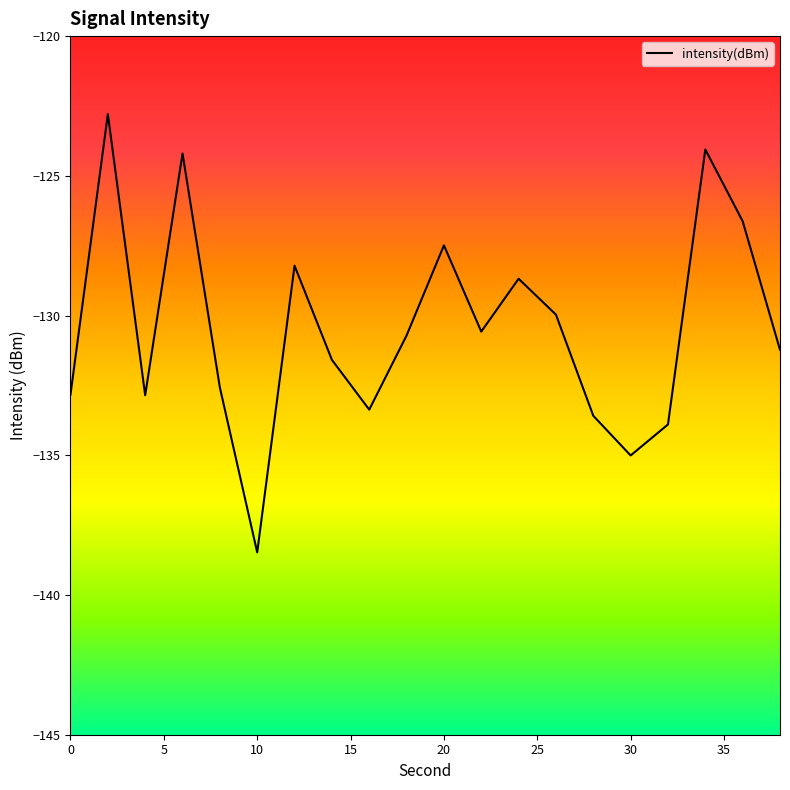

What is the greatest value displayed?

-122.8